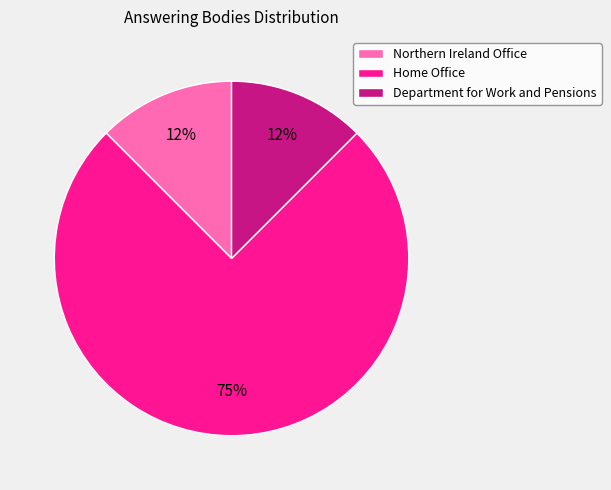

To the nearest percent, what is the average slice percentage?

33%